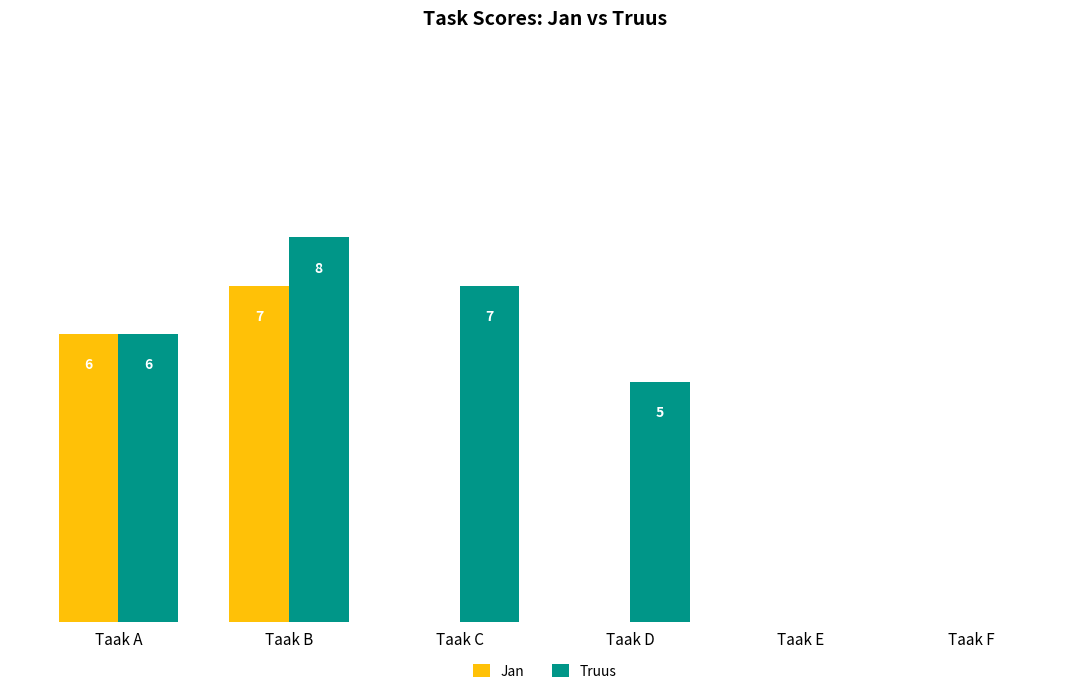

At which label is Truus closest to 4?

Taak D